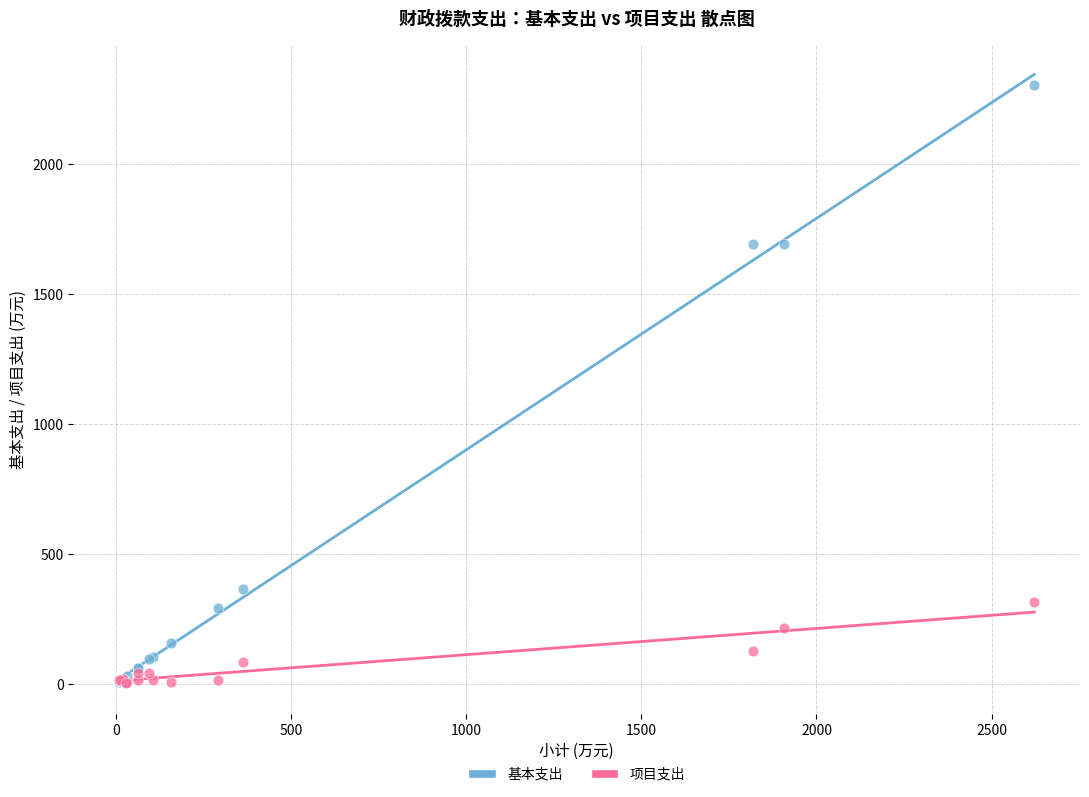

What are all the series names shown in the legend?

基本支出, 项目支出